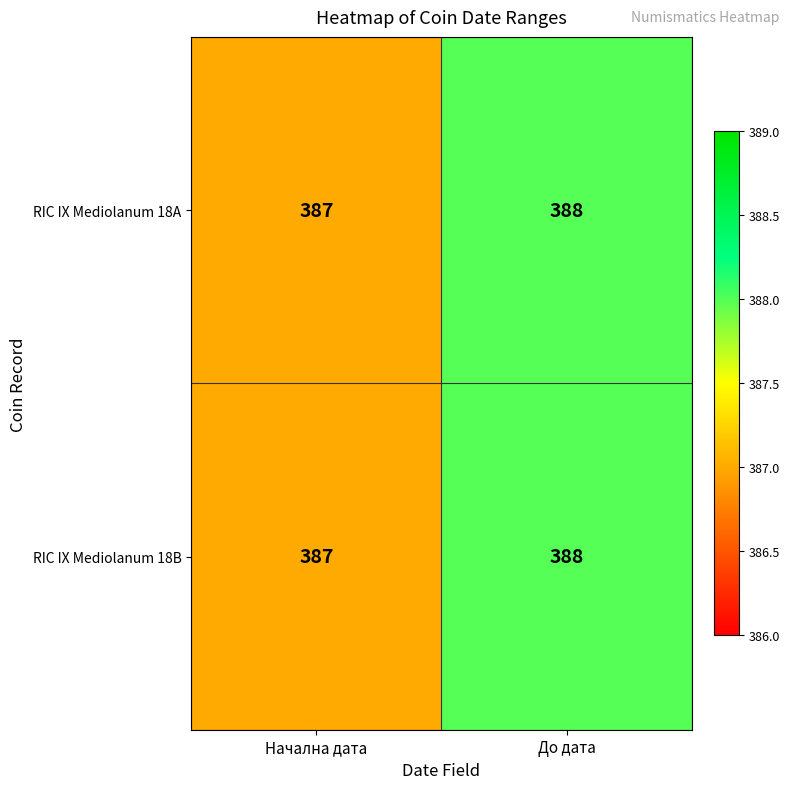

What is the sum of the RIC IX Mediolanum 18B values at Начална дата and До дата?

775